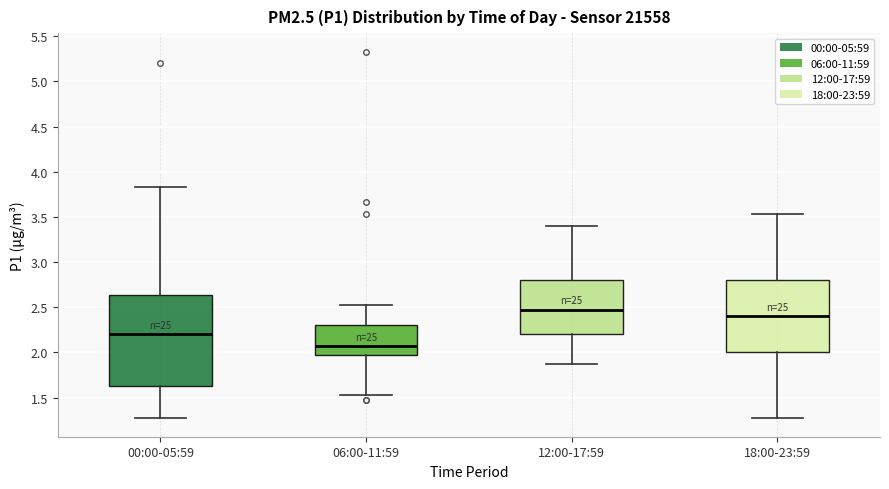

Where is the lower edge of the box for 18:00-23:59 on the y-axis? The values are not printed on the chart, so give them approximately, as read against the axis.

2.00